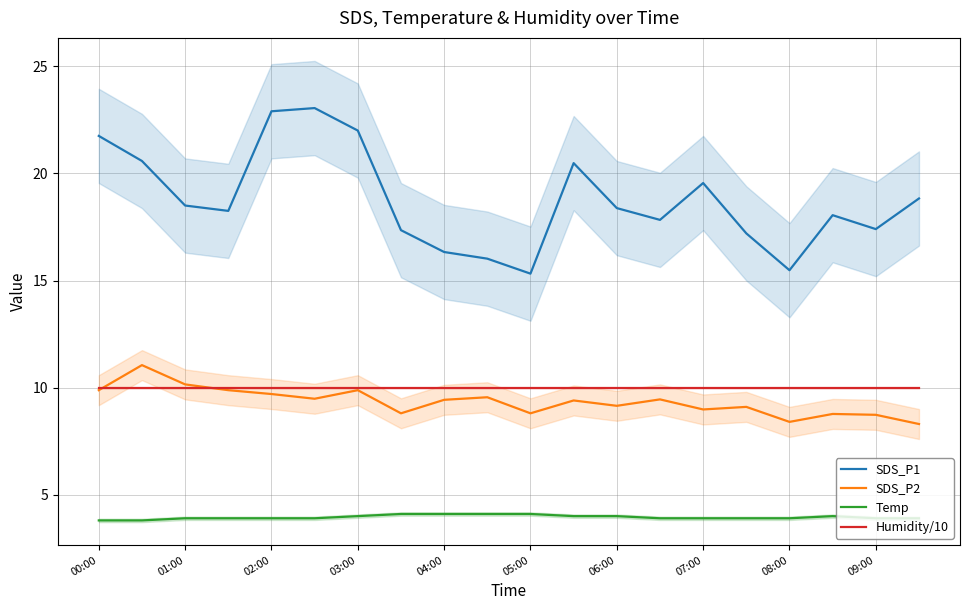

What is the sum of all SDS_P1 values?

375.2